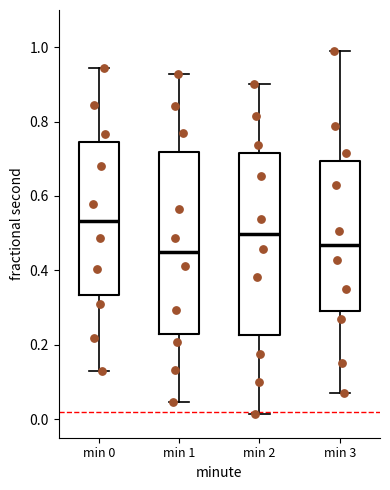

Where is the lower edge of the box for min 0 on the y-axis? The values are not printed on the chart, so give them approximately, as read against the axis.

0.34